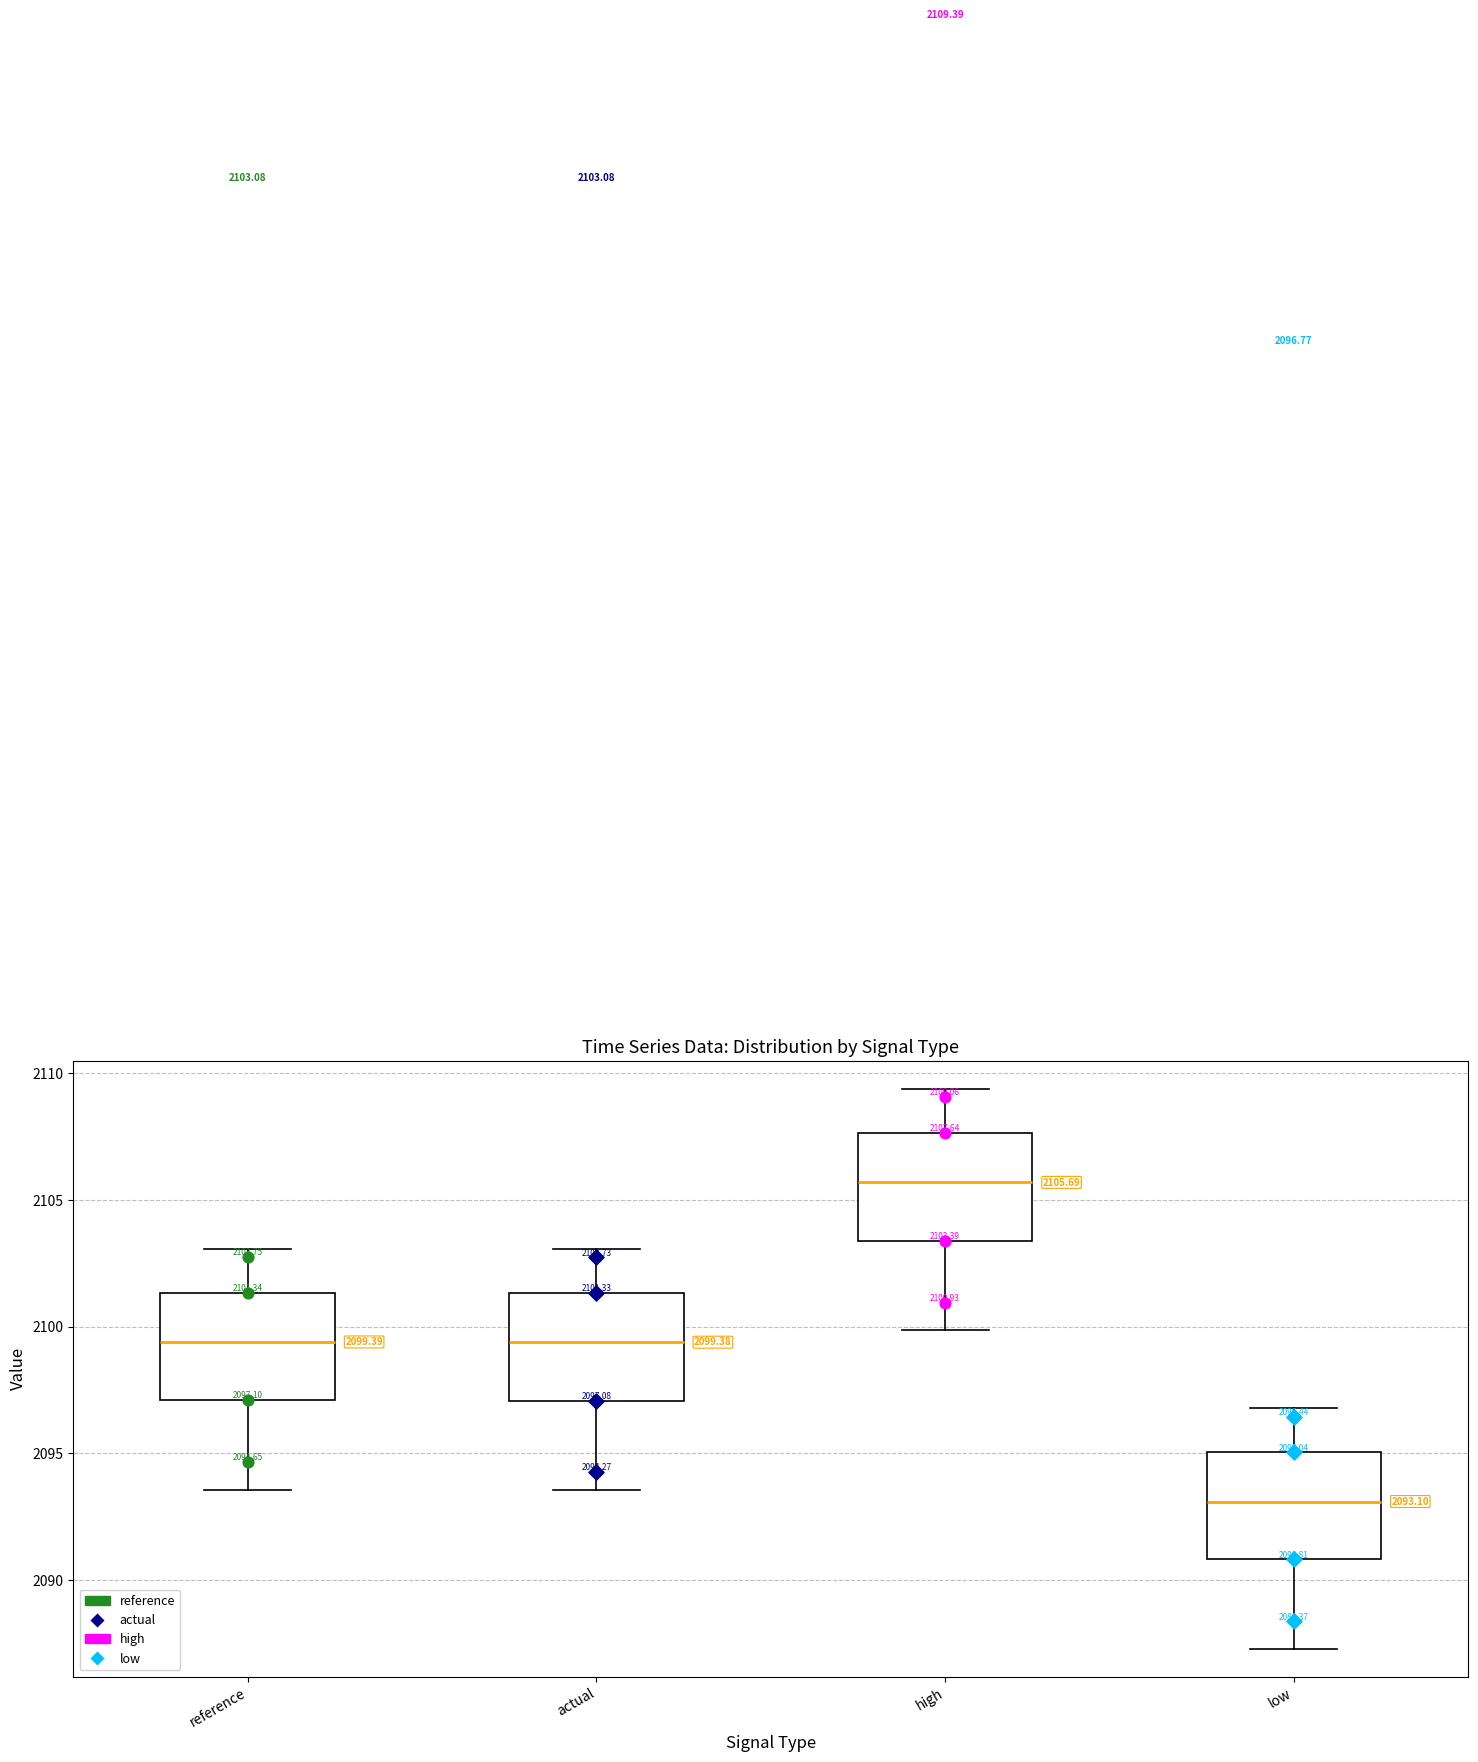

Which box has the highest median line?

high